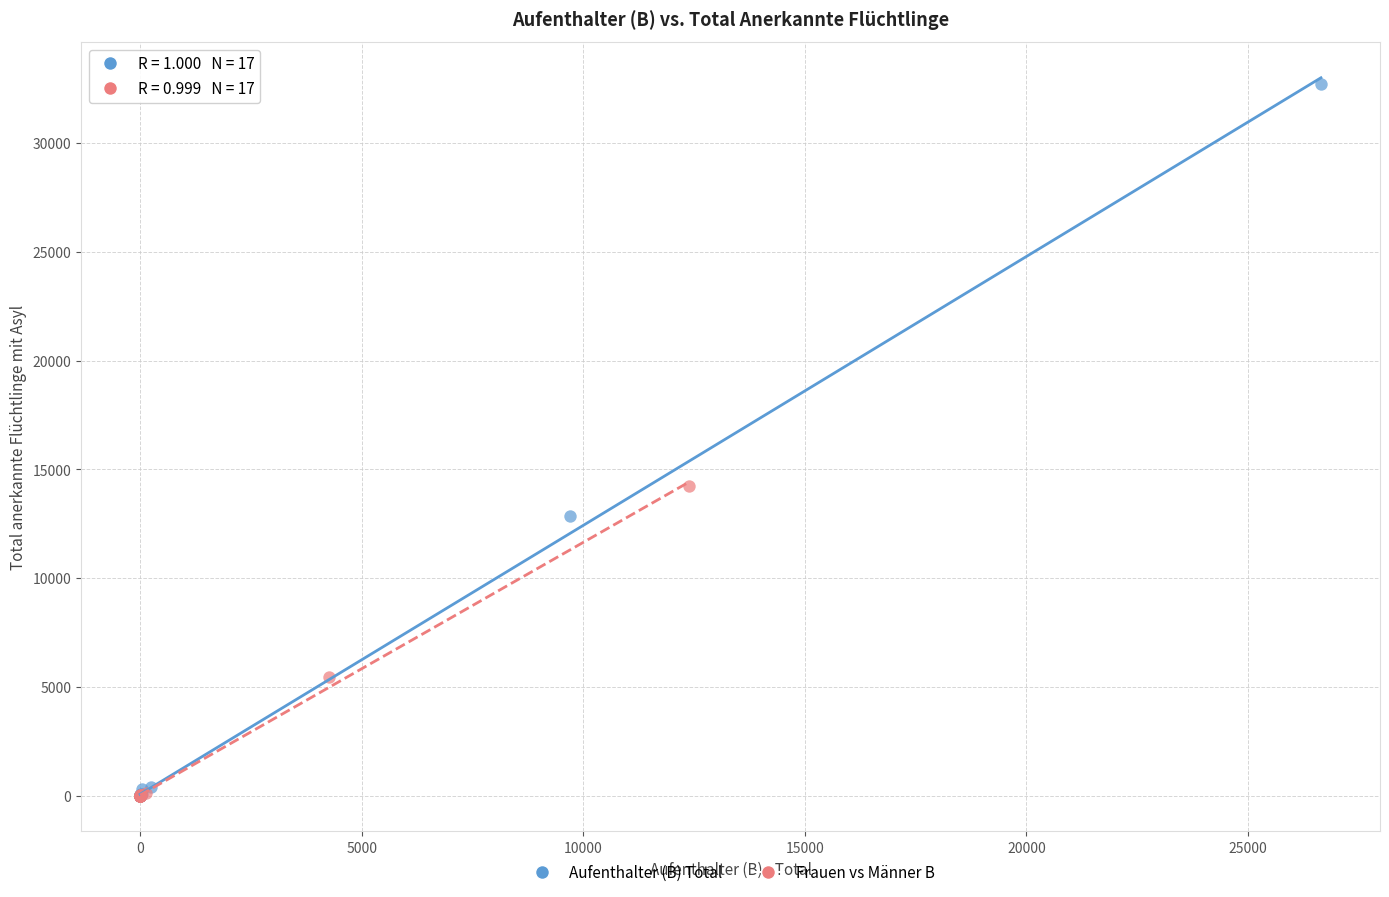

Which series has the widest spread of Y values?

Aufenthalter (B) Total